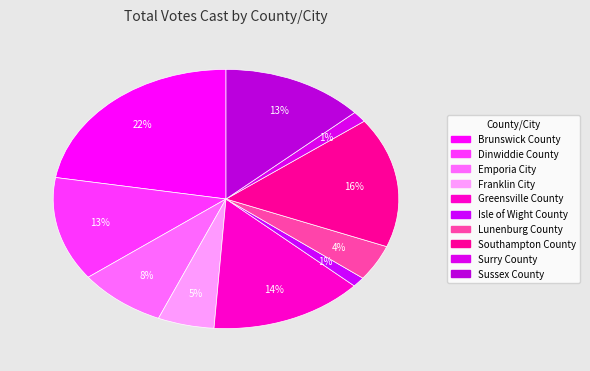

Which category has the biggest portion of the pie?

Brunswick County